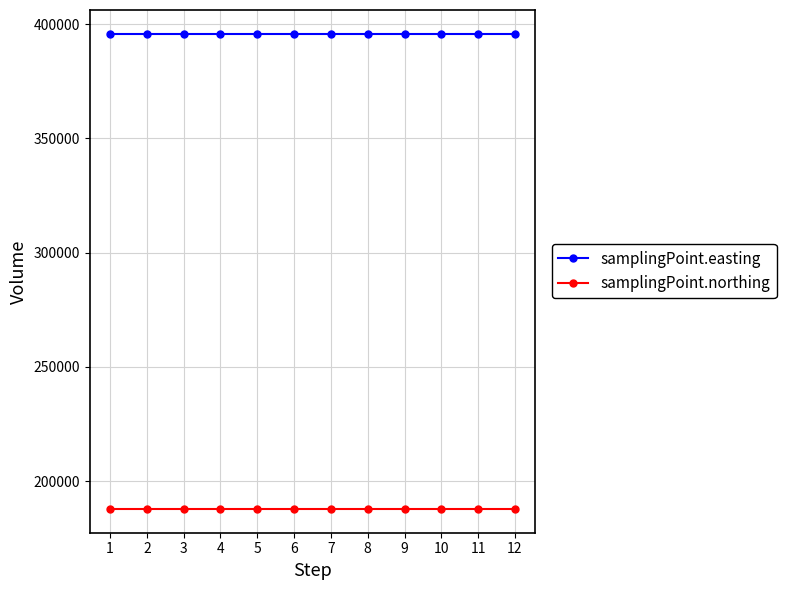

What is the total value across all series at 8?

583634